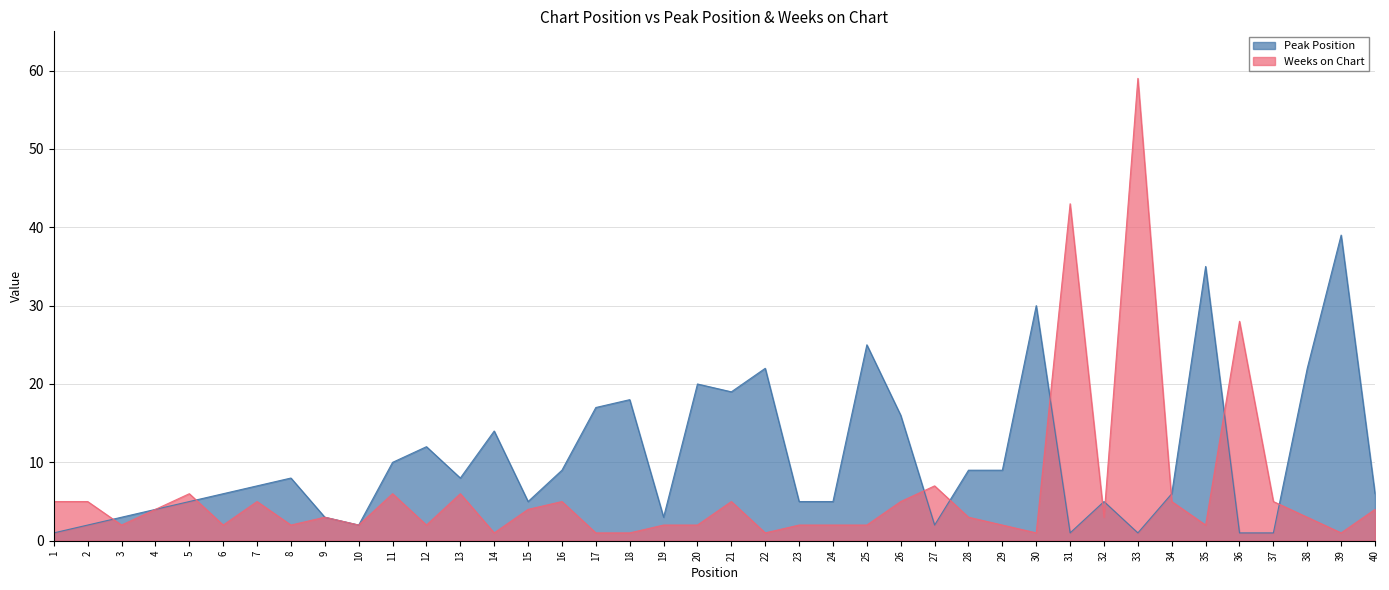

Is it true that Weeks on Chart equals 3 at 38?

True